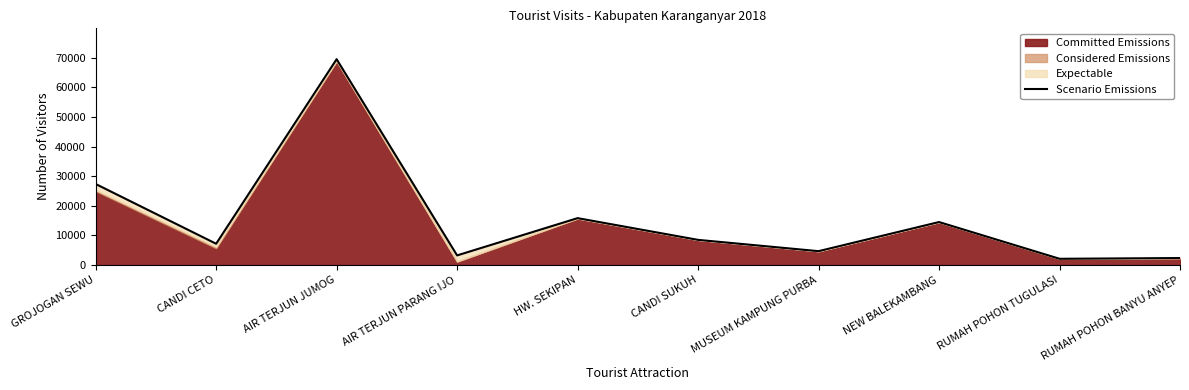

The value at CANDI SUKUH is 15229. True or false?

False